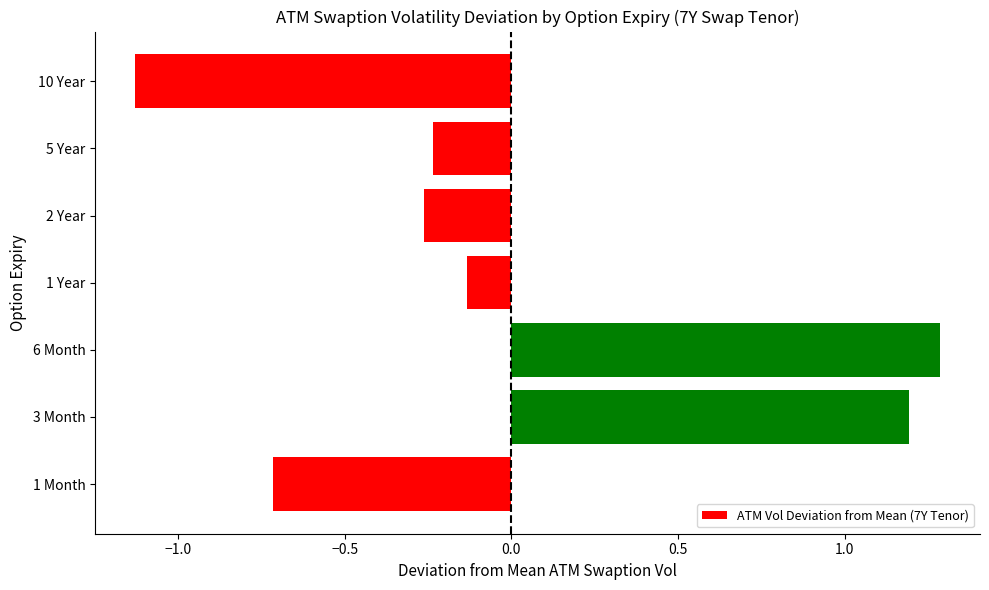

Which has a higher value, 2 Year or 1 Month?

2 Year